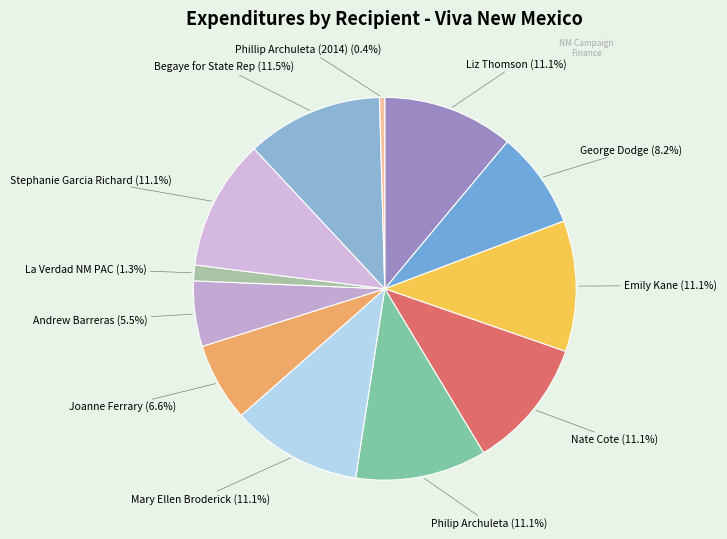

How many slices are in this pie chart?

12